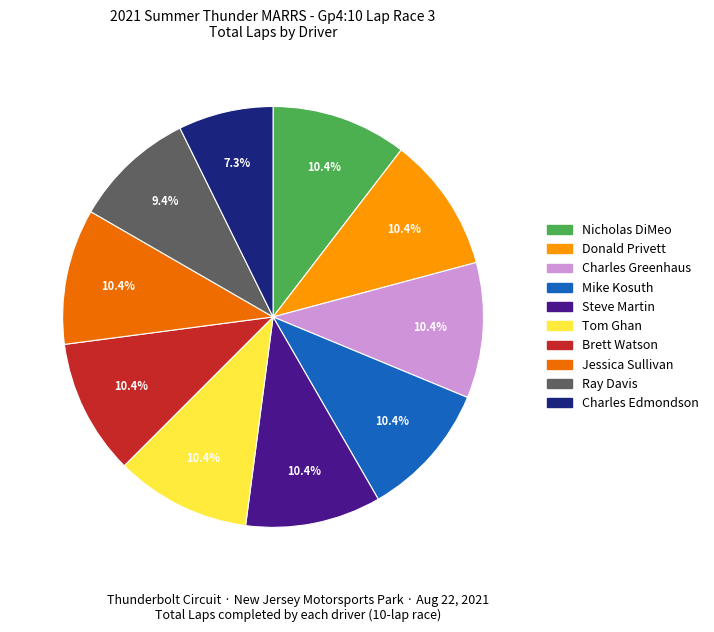

Is Nicholas DiMeo the majority of the pie?

No